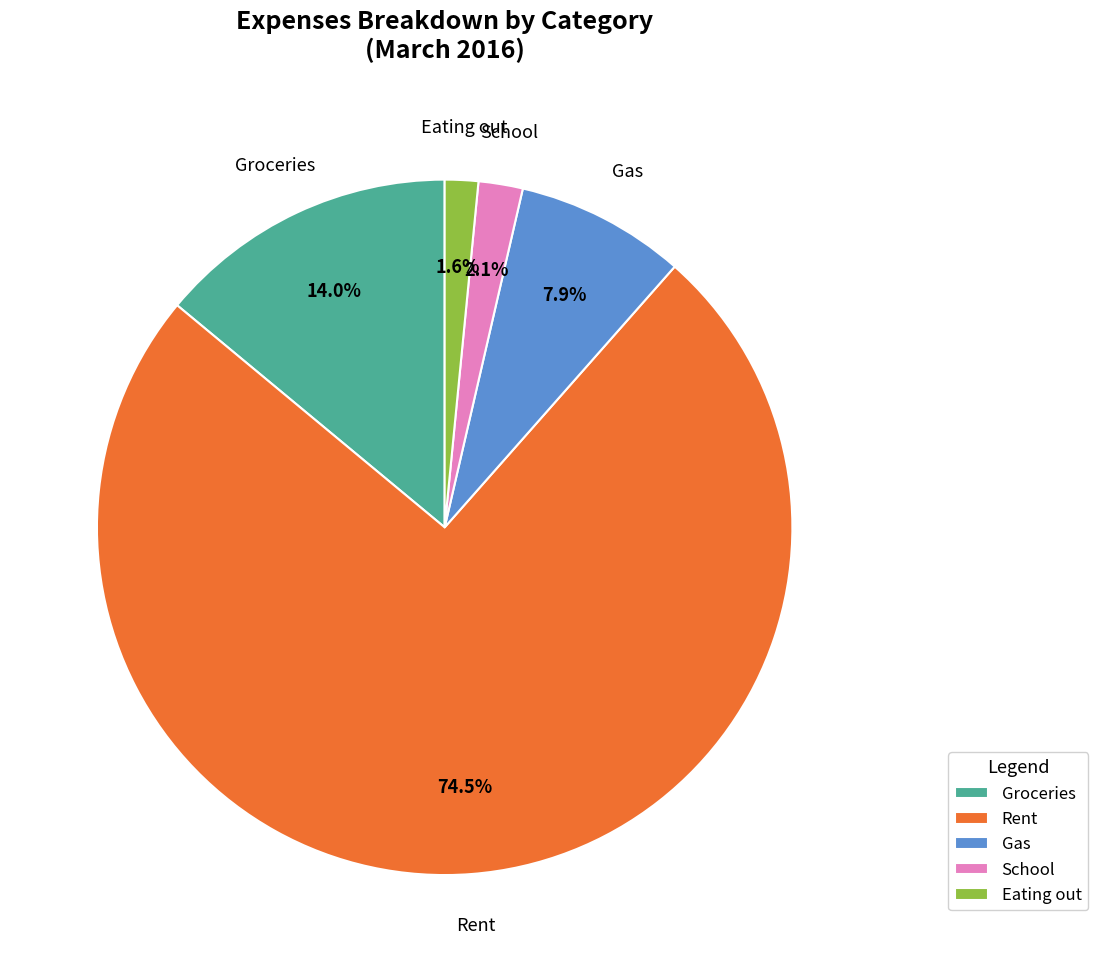

What percentage is the School slice, to the nearest percent?

2%